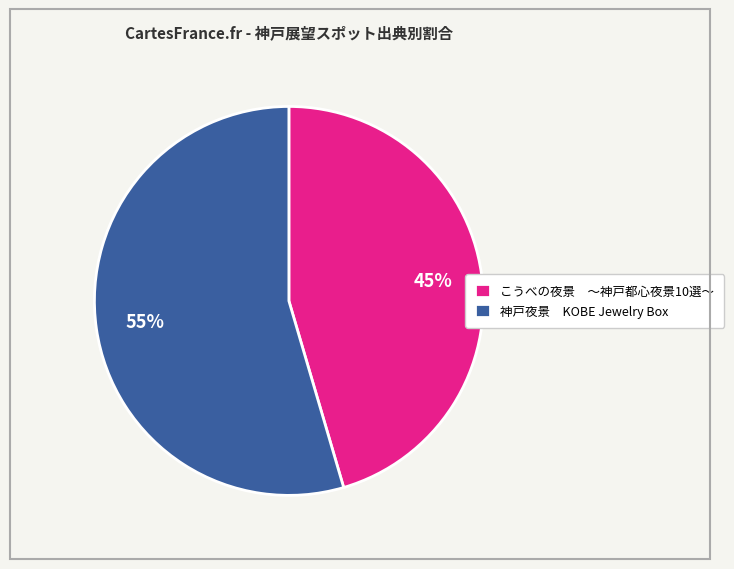

What is the largest slice in the pie chart?

神戸夜景 KOBE Jewelry Box